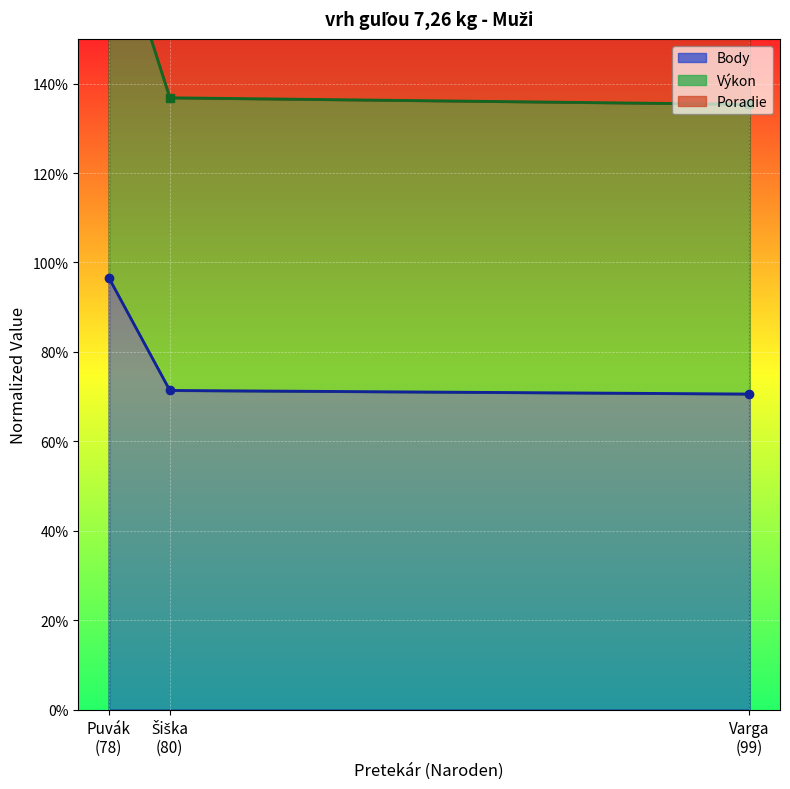

What is the spread (max minus min) of values at Varga (99)?

0.6